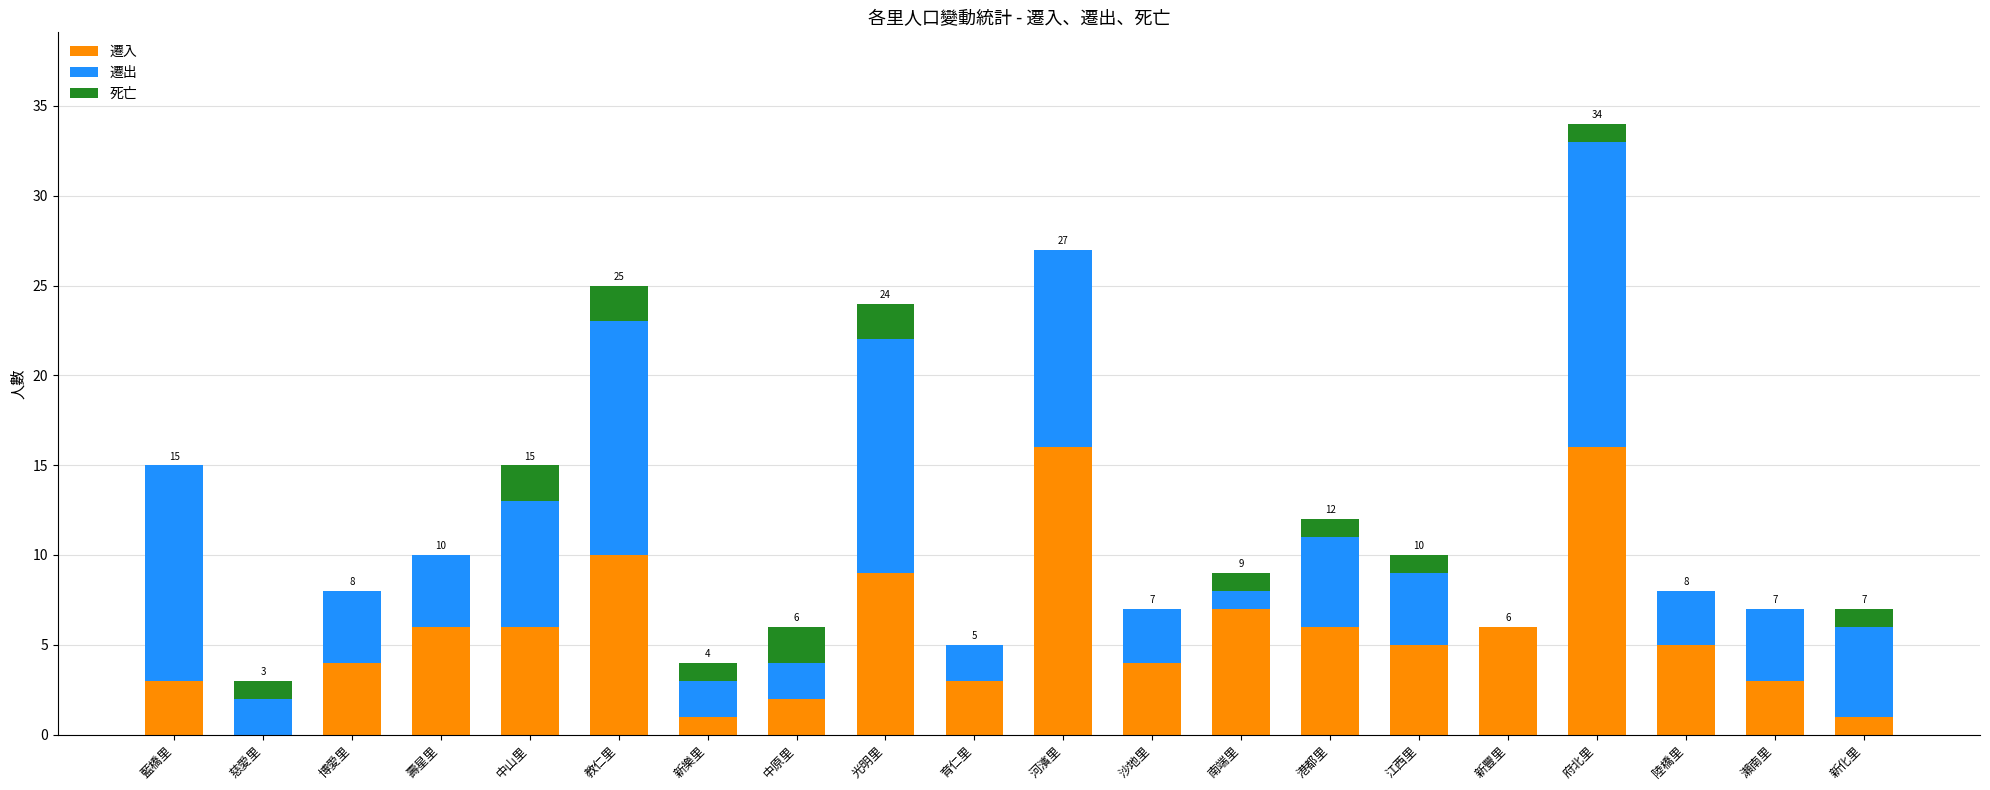

What is the total value across all series at 陸橋里?

8